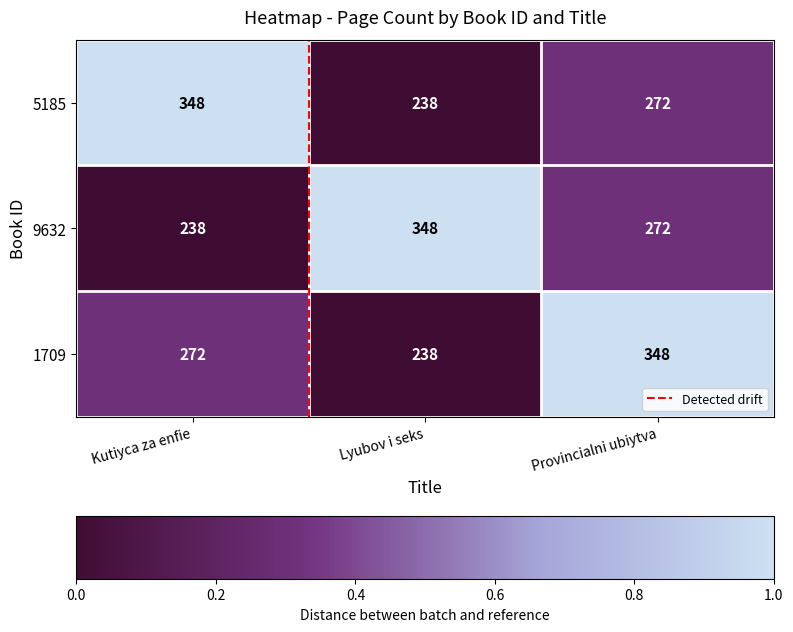

Count the 5185 values in the range 238 to 348.

3